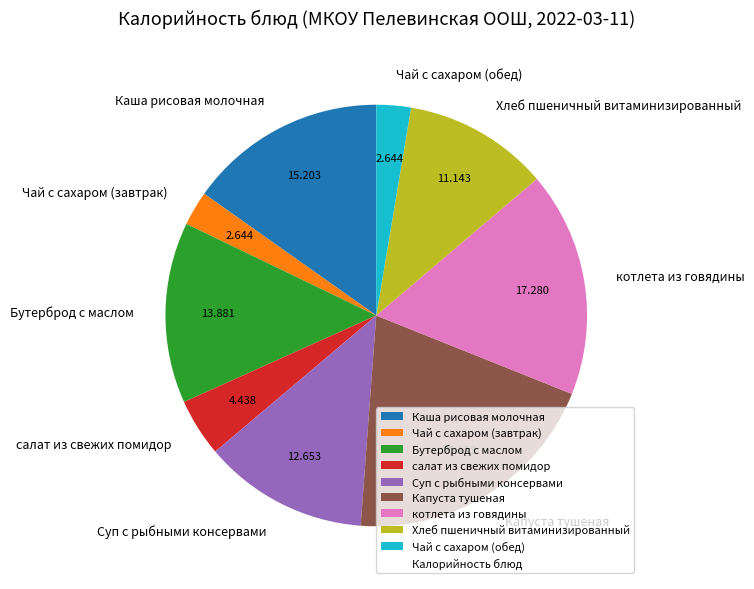

Does Каша рисовая молочная represent more than half of the total?

No